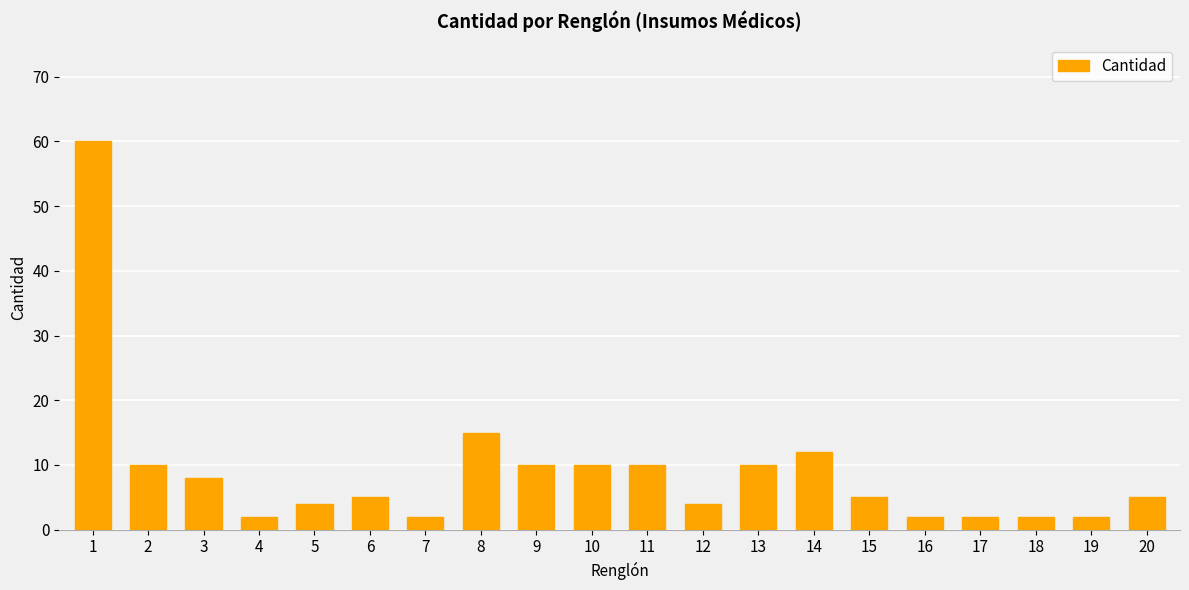

What is the difference between the values at 9 and 1?

50